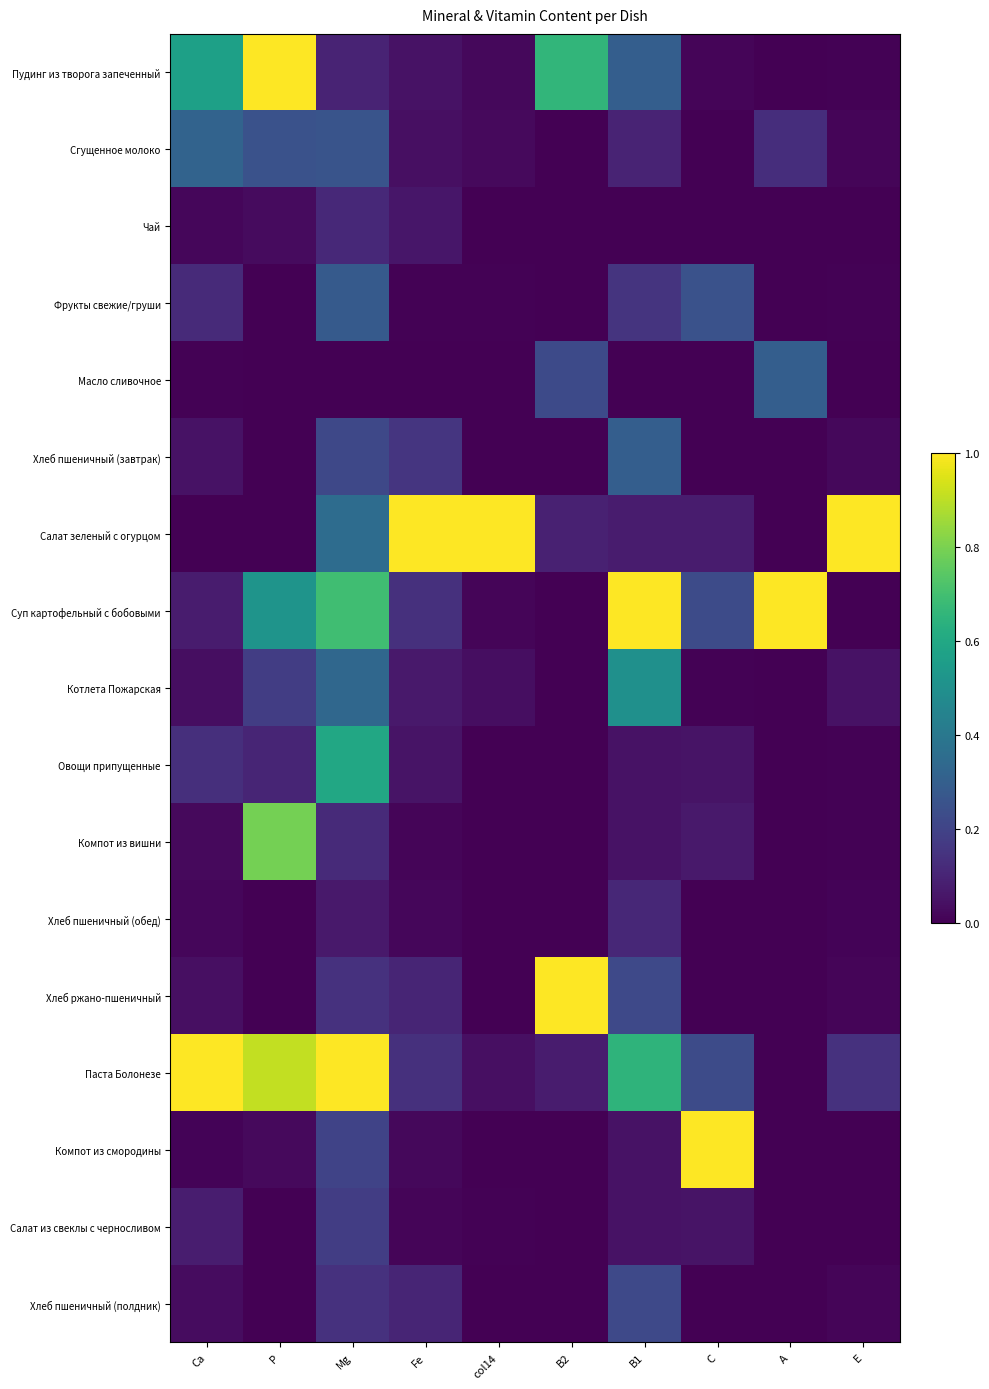

Reading left to right, list all the values displayed in this chart.

Пудинг из творога запеченный: Ca=0.6	P=1.0	Mg=0.1	Fe=0.0	col14=0.0	B2=0.7	B1=0.3	C=0.0	A=0.0	E=0.0
Сгущенное молоко: Ca=0.3	P=0.3	Mg=0.3	Fe=0.0	col14=0.0	B2=0.0	B1=0.1	C=0.0	A=0.1	E=0.0
Чай: Ca=0.0	P=0.0	Mg=0.1	Fe=0.1	col14=0.0	B2=0.0	B1=0.0	C=0.0	A=0.0	E=0.0
Фрукты свежие/груши: Ca=0.1	P=0.0	Mg=0.3	Fe=0.0	col14=0.0	B2=0.0	B1=0.1	C=0.2	A=0.0	E=0.0
Масло сливочное: Ca=0.0	P=0.0	Mg=0.0	Fe=0.0	col14=0.0	B2=0.2	B1=0.0	C=0.0	A=0.3	E=0.0
Хлеб пшеничный (завтрак): Ca=0.1	P=0.0	Mg=0.2	Fe=0.2	col14=0.0	B2=0.0	B1=0.3	C=0.0	A=0.0	E=0.0
Салат зеленый с огурцом: Ca=0.0	P=0.0	Mg=0.4	Fe=1.0	col14=1.0	B2=0.1	B1=0.1	C=0.1	A=0.0	E=1.0
Суп картофельный с бобовыми: Ca=0.1	P=0.5	Mg=0.7	Fe=0.1	col14=0.0	B2=0.0	B1=1.0	C=0.2	A=1.0	E=0.0
Котлета Пожарская: Ca=0.0	P=0.2	Mg=0.3	Fe=0.1	col14=0.0	B2=0.0	B1=0.5	C=0.0	A=0.0	E=0.0
Овощи припущенные: Ca=0.1	P=0.1	Mg=0.6	Fe=0.1	col14=0.0	B2=0.0	B1=0.0	C=0.1	A=0.0	E=0.0
Компот из вишни: Ca=0.0	P=0.8	Mg=0.1	Fe=0.0	col14=0.0	B2=0.0	B1=0.0	C=0.1	A=0.0	E=0.0
Хлеб пшеничный (обед): Ca=0.0	P=0.0	Mg=0.1	Fe=0.0	col14=0.0	B2=0.0	B1=0.1	C=0.0	A=0.0	E=0.0
Хлеб ржано-пшеничный: Ca=0.0	P=0.0	Mg=0.1	Fe=0.1	col14=0.0	B2=1.0	B1=0.2	C=0.0	A=0.0	E=0.0
Паста Болонезе: Ca=1.0	P=0.9	Mg=1.0	Fe=0.1	col14=0.0	B2=0.1	B1=0.7	C=0.2	A=0.0	E=0.1
Компот из смородины: Ca=0.0	P=0.0	Mg=0.2	Fe=0.0	col14=0.0	B2=0.0	B1=0.0	C=1.0	A=0.0	E=0.0
Салат из свеклы с черносливом: Ca=0.1	P=0.0	Mg=0.2	Fe=0.0	col14=0.0	B2=0.0	B1=0.0	C=0.1	A=0.0	E=0.0
Хлеб пшеничный (полдник): Ca=0.0	P=0.0	Mg=0.1	Fe=0.1	col14=0.0	B2=0.0	B1=0.2	C=0.0	A=0.0	E=0.0